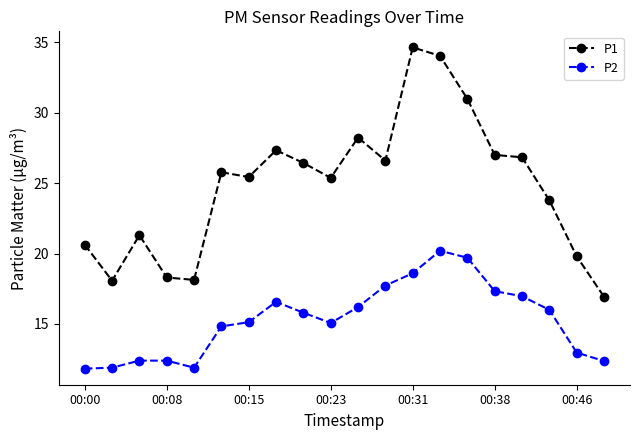

How many categories are shown in the chart?

20